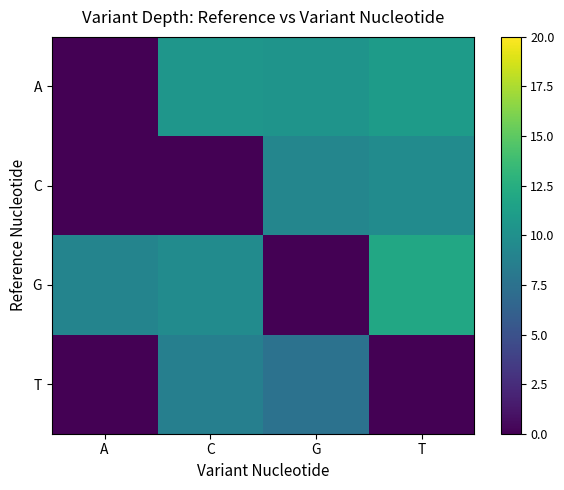

Reading right to left, what are all the values shown in this chart?

A: T=11.0	G=10.4	C=10.5	A=0.0
C: T=9.6	G=9.2	C=0.0	A=0.0
G: T=12.0	G=0.0	C=9.7	A=9.0
T: T=0.0	G=7.5	C=8.6	A=0.0